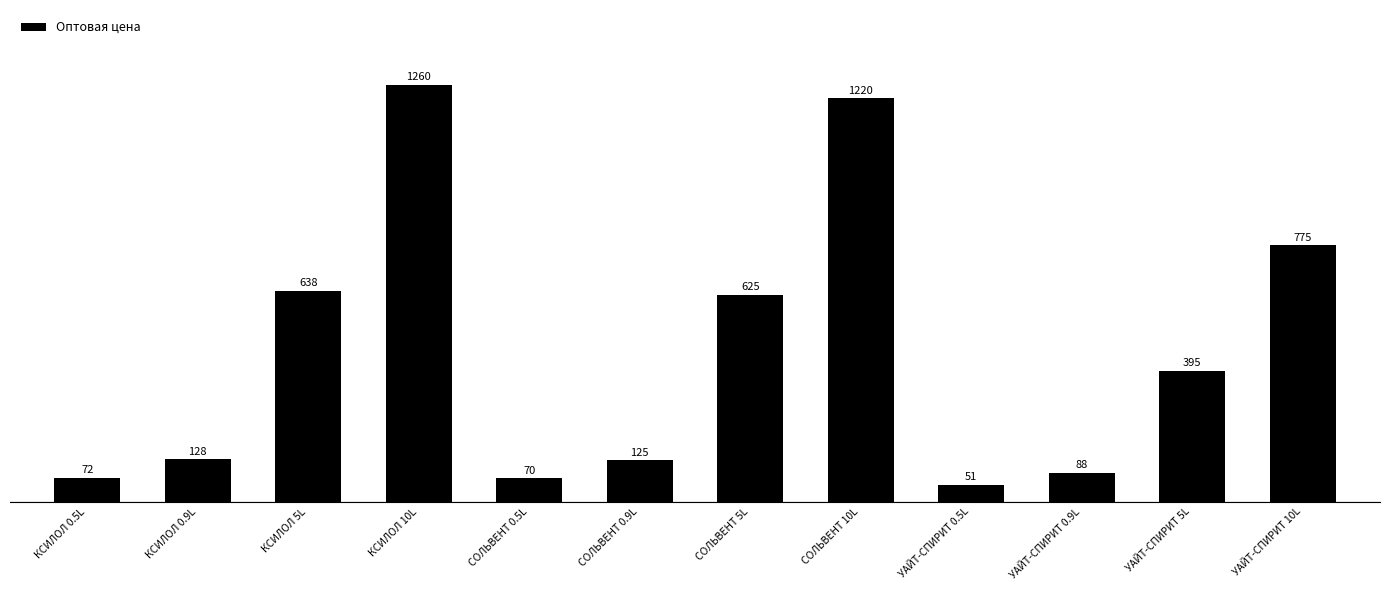

Which has a higher value, КСИЛОЛ 10L or КСИЛОЛ 0.5L?

КСИЛОЛ 10L